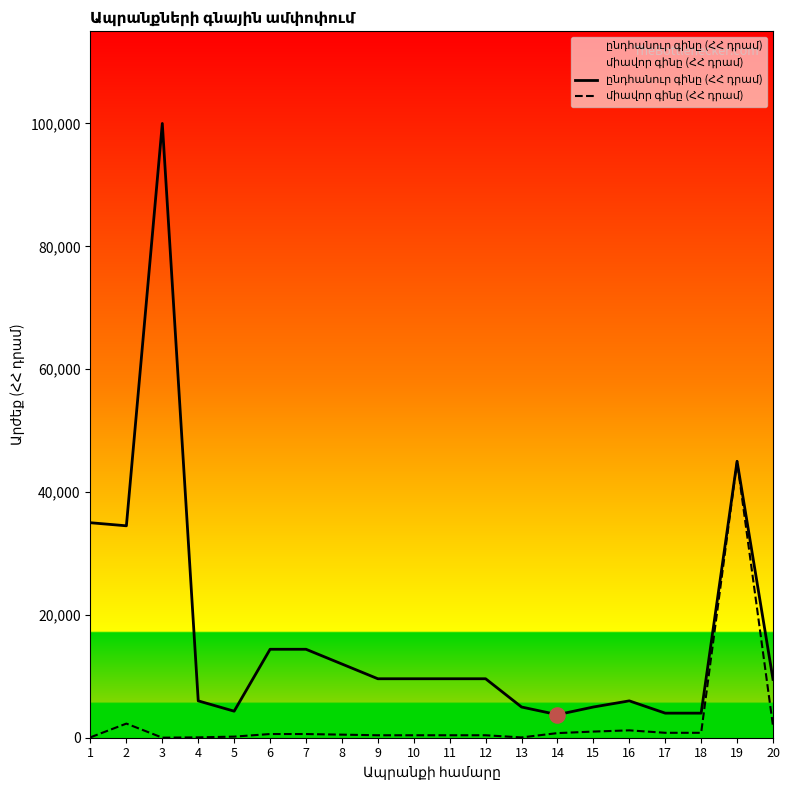

At how many categories does at least one series exceed 33509?

4